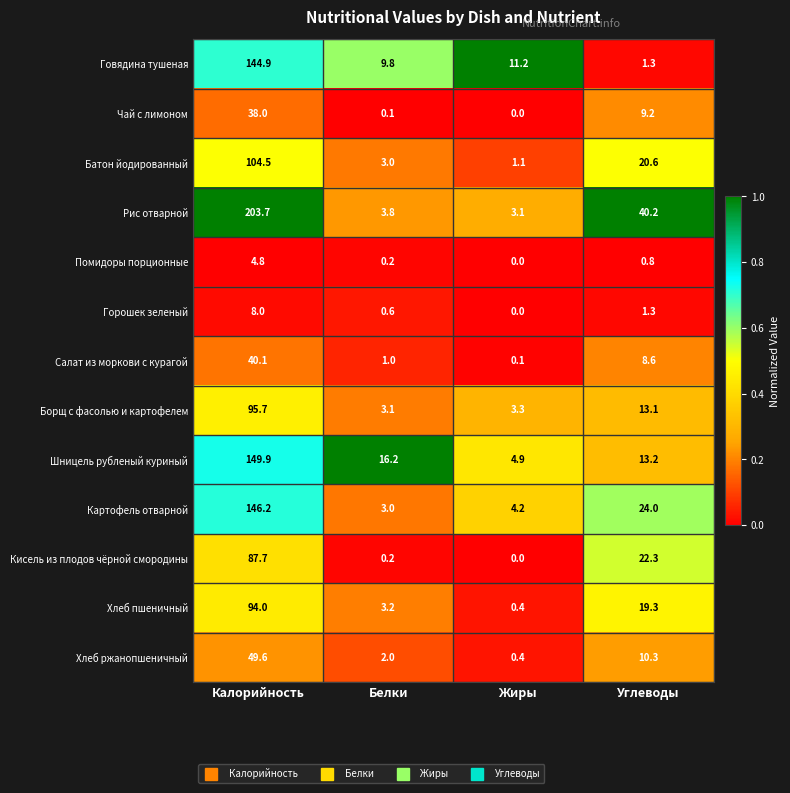

Count the number of data series in this chart.

13